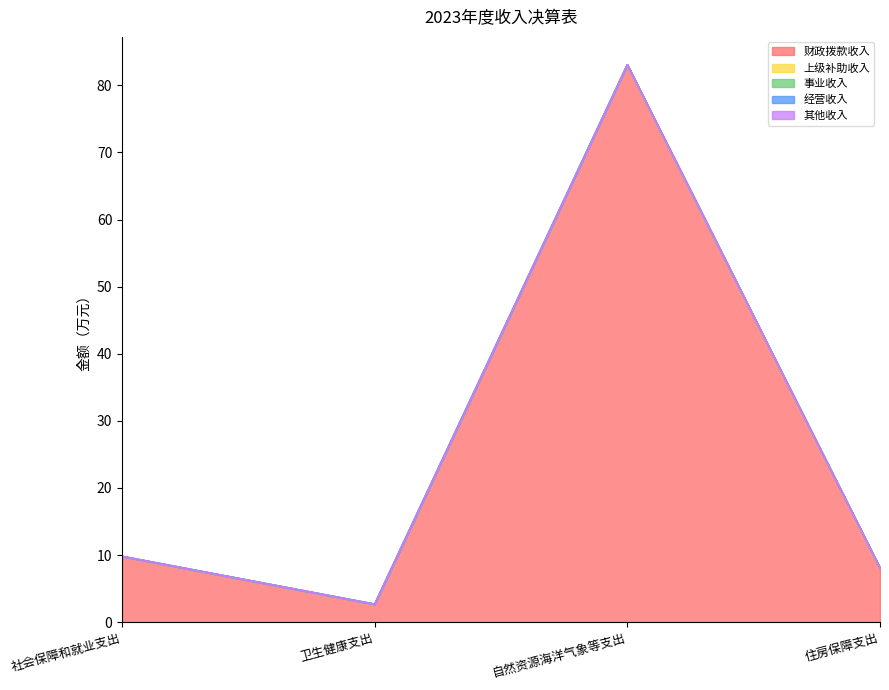

What are all the series names shown in the legend?

财政拨款收入, 上级补助收入, 事业收入, 经营收入, 其他收入